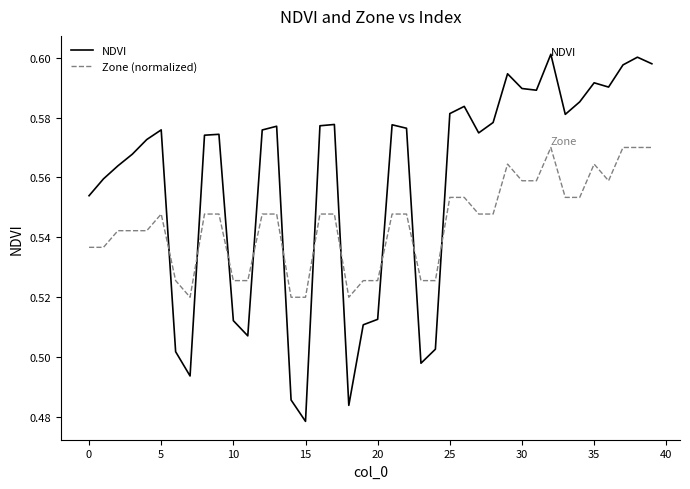

Which series has the widest spread of values?

NDVI